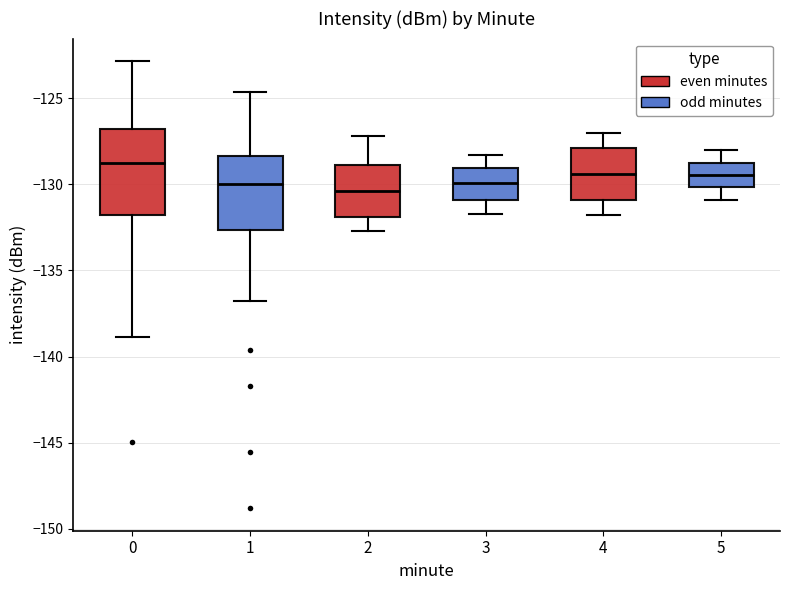

Reading left to right, read every box against the y-axis: the position of its median line, the range the box covers, and the ends of its whiskers. The values are not printed on the chart, so give them approximately, as read against the axis.

0: median -128.5, box -132.0 to -127.0, whiskers -139.0 to -123.0
1: median -130.0, box -132.5 to -128.5, whiskers -137.0 to -124.5
2: median -130.5, box -132.0 to -129.0, whiskers -132.5 to -127.0
3: median -130.0, box -131.0 to -129.0, whiskers -131.5 to -128.5
4: median -129.5, box -131.0 to -128.0, whiskers -132.0 to -127.0
5: median -129.5, box -130.0 to -128.5, whiskers -131.0 to -128.0